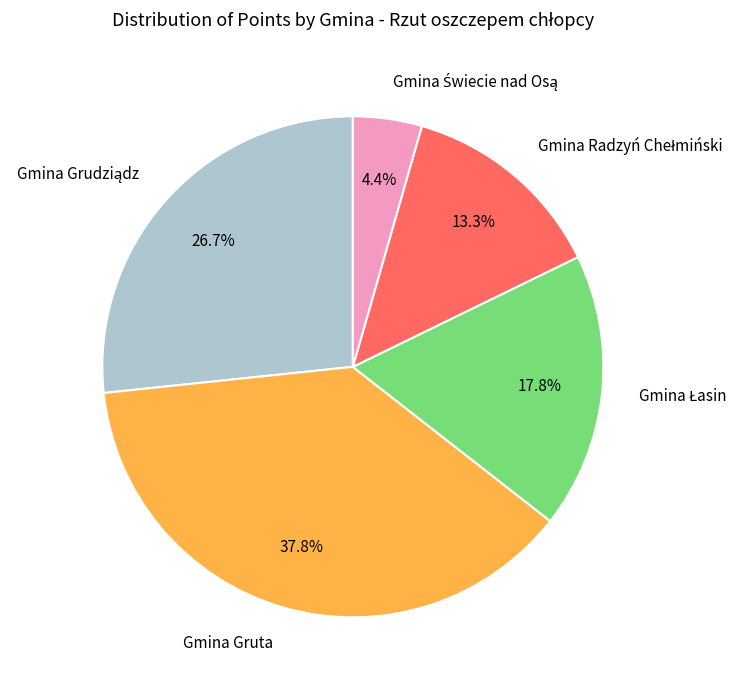

Does any single category account for the majority?

No